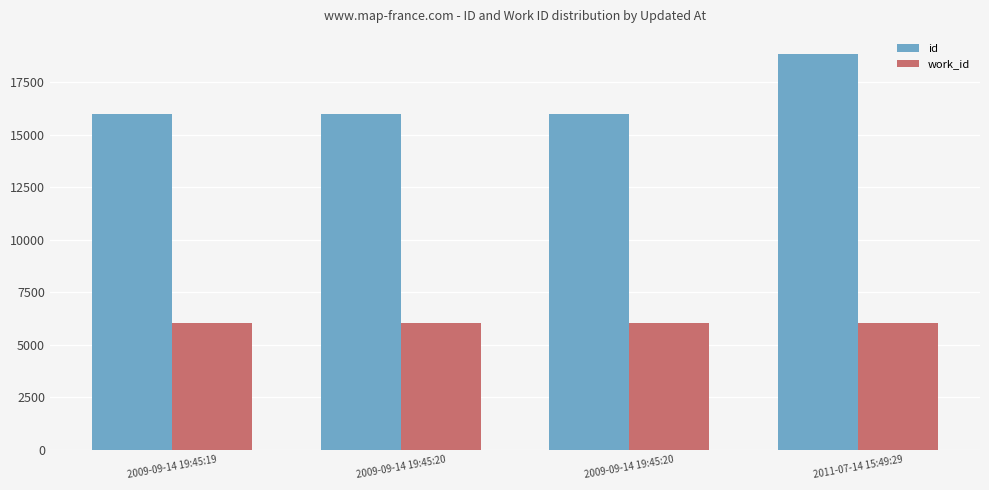

How many bars are there in each group?

2